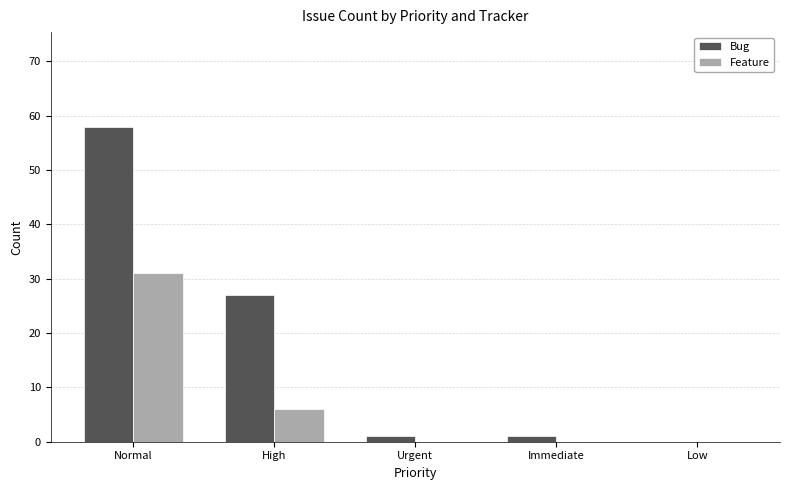

Is the value of Bug at Urgent greater than the value of Feature at Low?

Yes